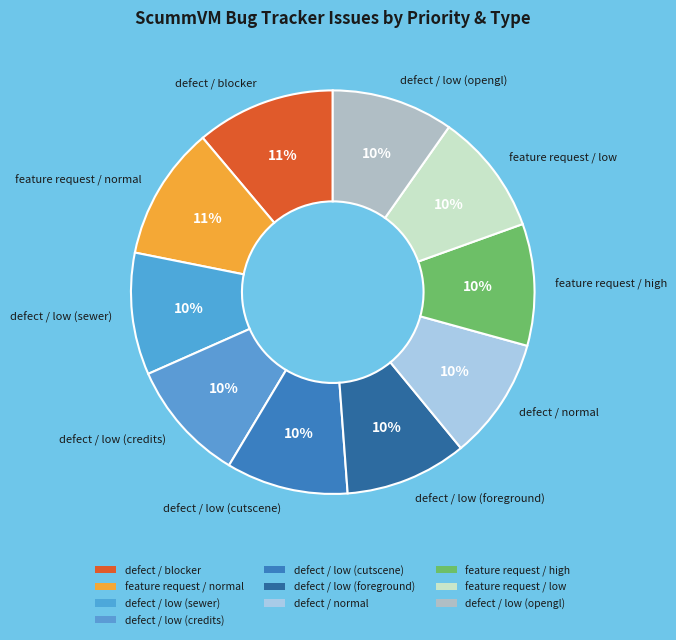

To the nearest percent, what is the average slice percentage?

10%